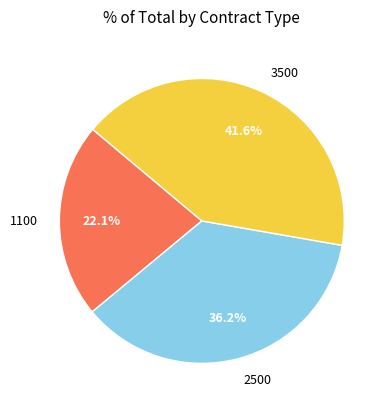

Which category has the biggest portion of the pie?

3500